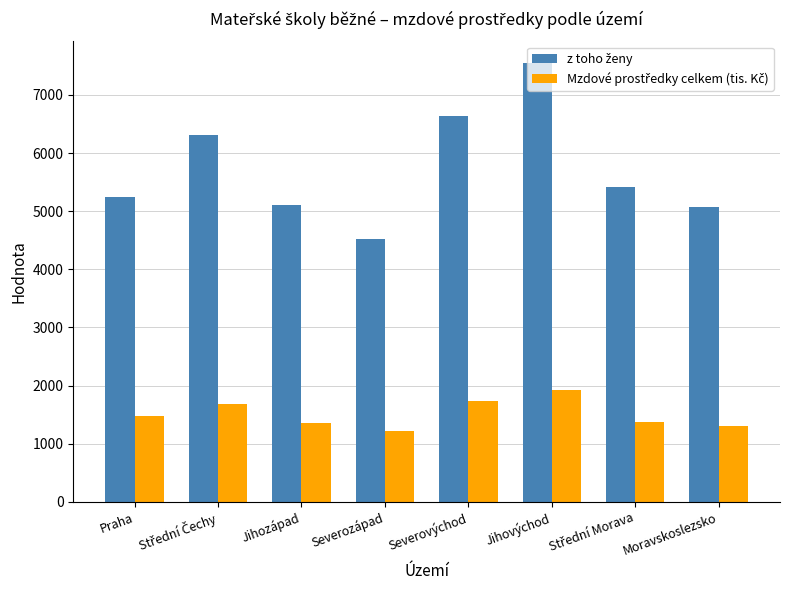

Which category has the highest value across all series?

Jihovýchod